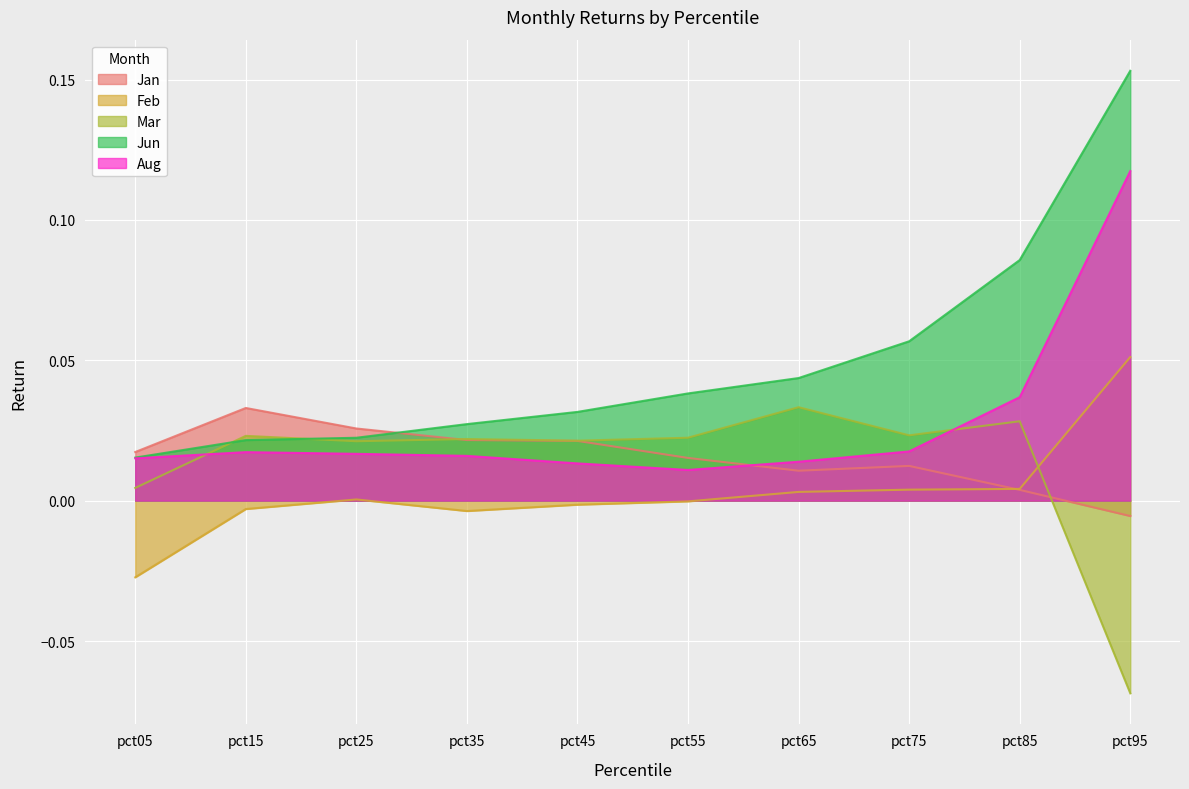

The value of Aug at pct15 is 0.0. True or false?

False